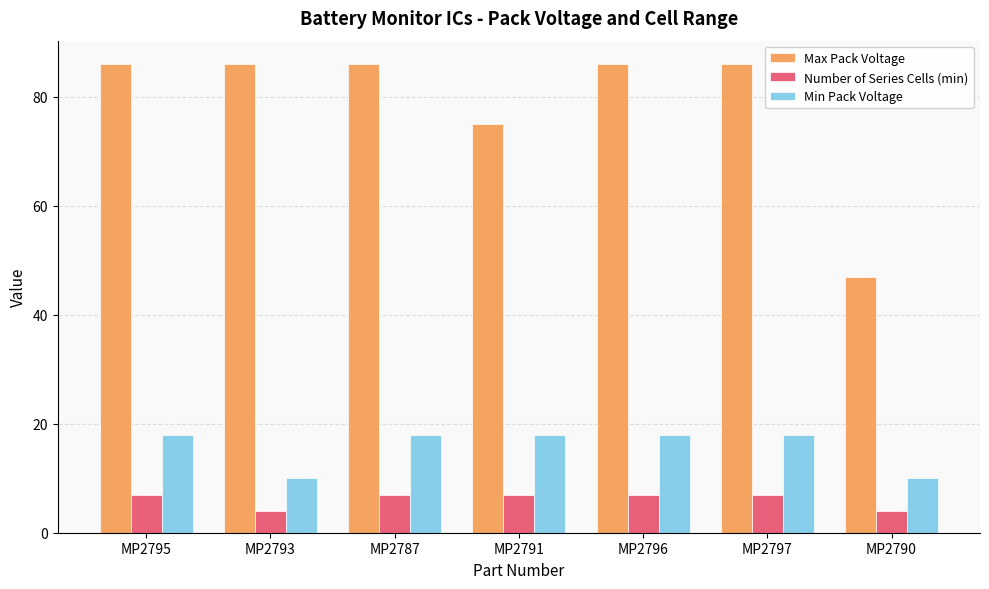

What is the label of the 1st bar from the left?

MP2795